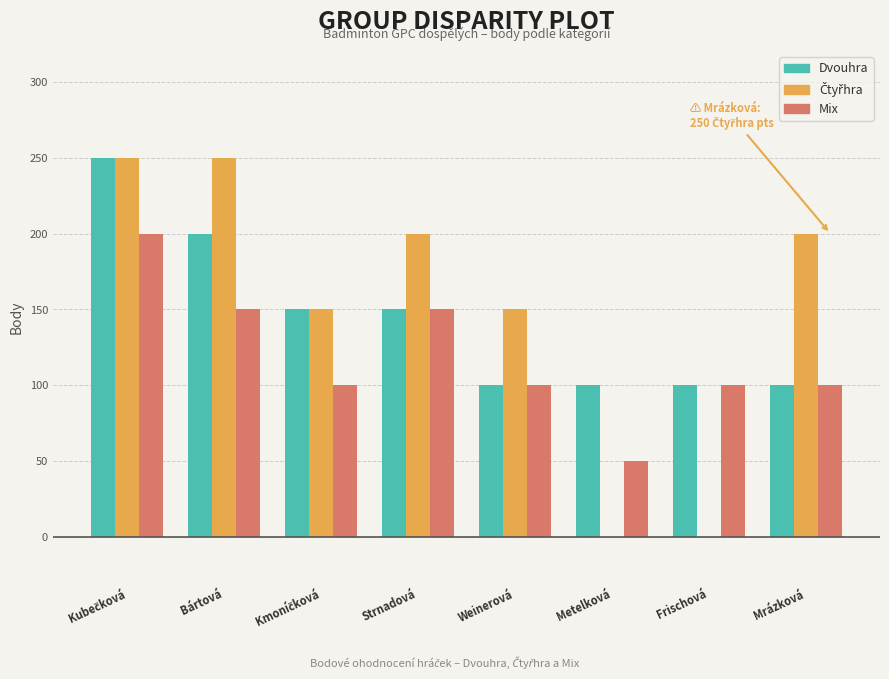

What is the sum of the Mix values at Mrázková and Metelková?

150